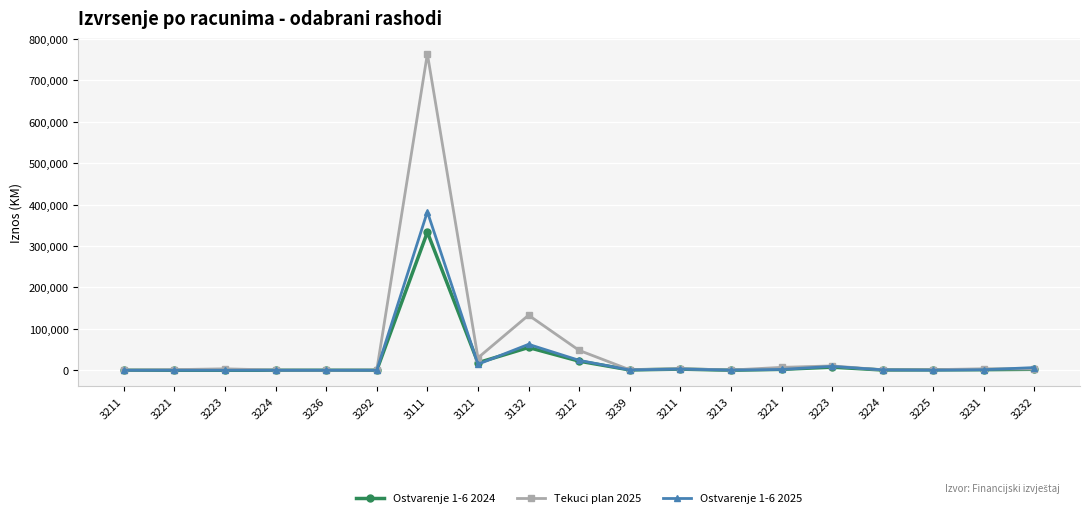

Between which two adjacent categories do Ostvarenje 1-6 2025 and Tekuci plan 2025 first intersect?

3231 and 3232